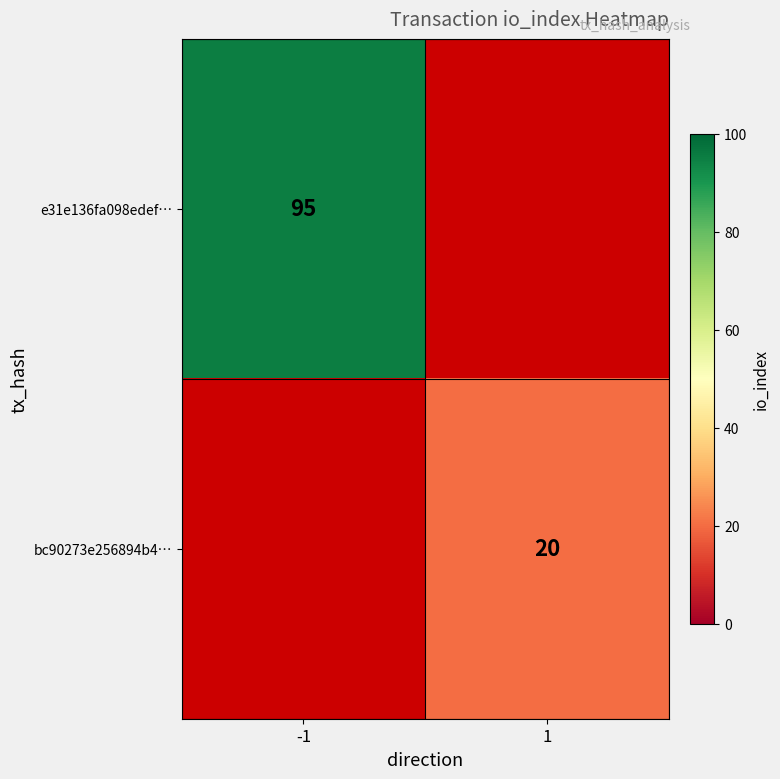

The value of e31e136fa098edef… at -1 is 170. True or false?

False